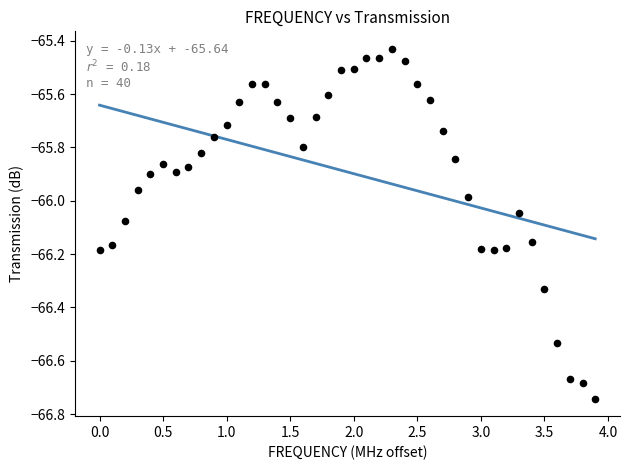

What is the range of Y values (max minus min)?

1.3